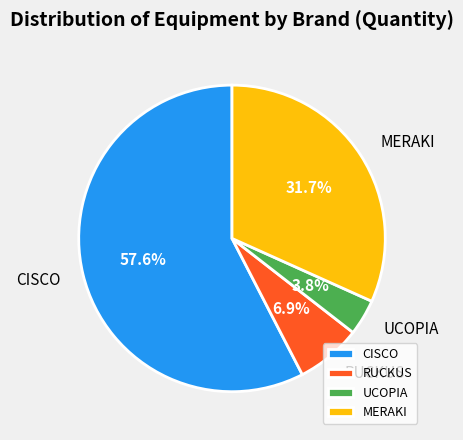

Is there any slice that represents more than half of the pie?

Yes